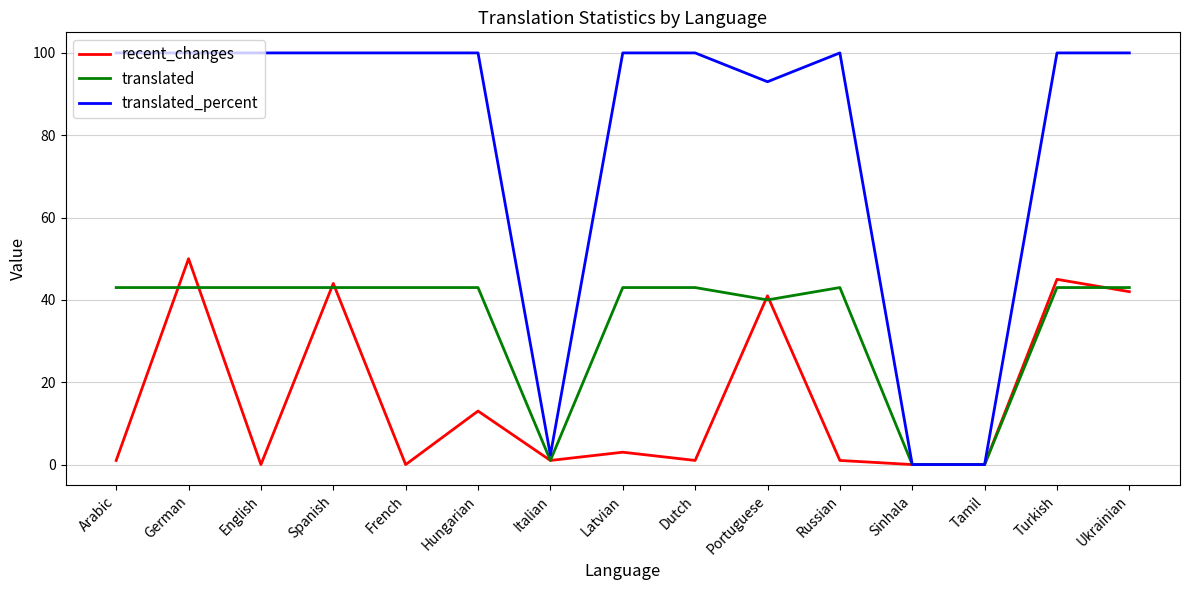

Between German and Portuguese, which series saw the biggest shift?

recent_changes